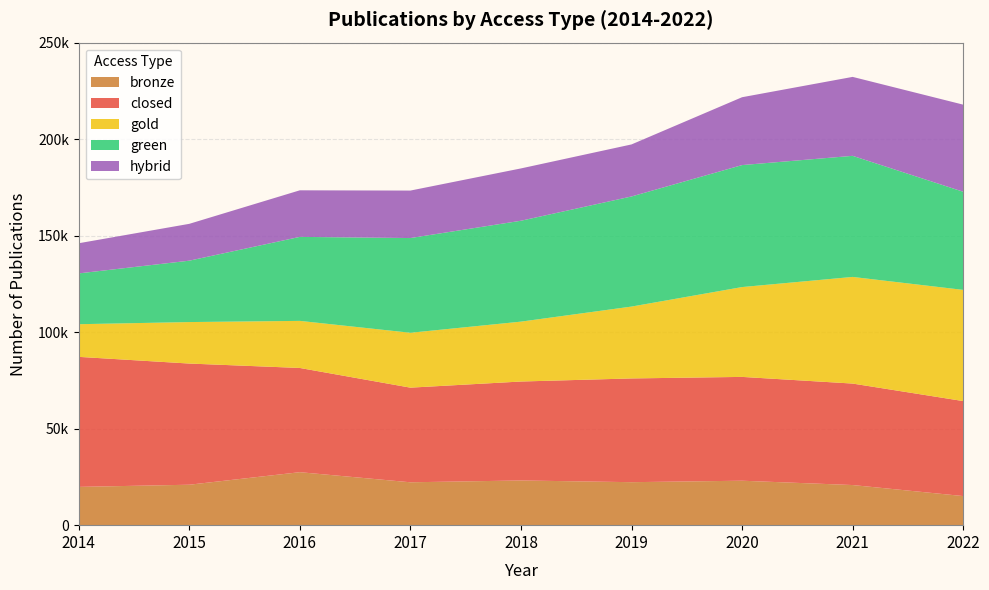

Reading left to right, extract all data points from this chart.

bronze: 19831	20955	27452	22219	23160	22274	23032	20788	15077
closed: 67368	62780	53996	49030	51266	53746	53786	52575	49219
gold: 16916	21492	24392	28435	31023	37232	46542	55251	57601
green: 26325	31803	43523	49073	52276	57047	63203	62734	50856
hybrid: 15624	19090	24125	24598	27104	26962	35155	40906	45118